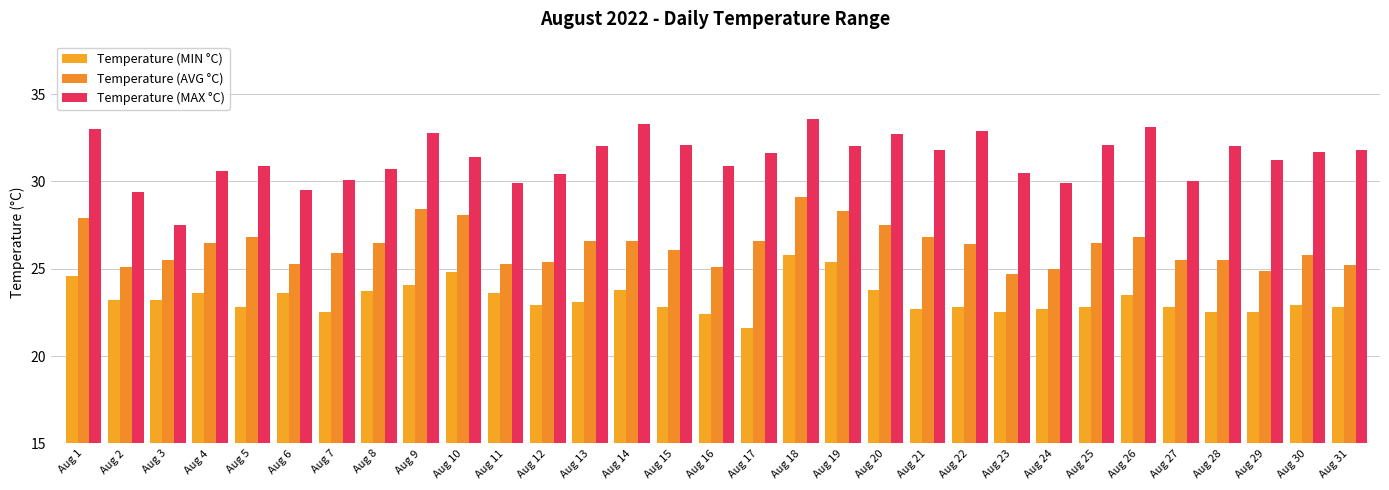

What are all the series names shown in the legend?

Temperature (MIN °C), Temperature (AVG °C), Temperature (MAX °C)